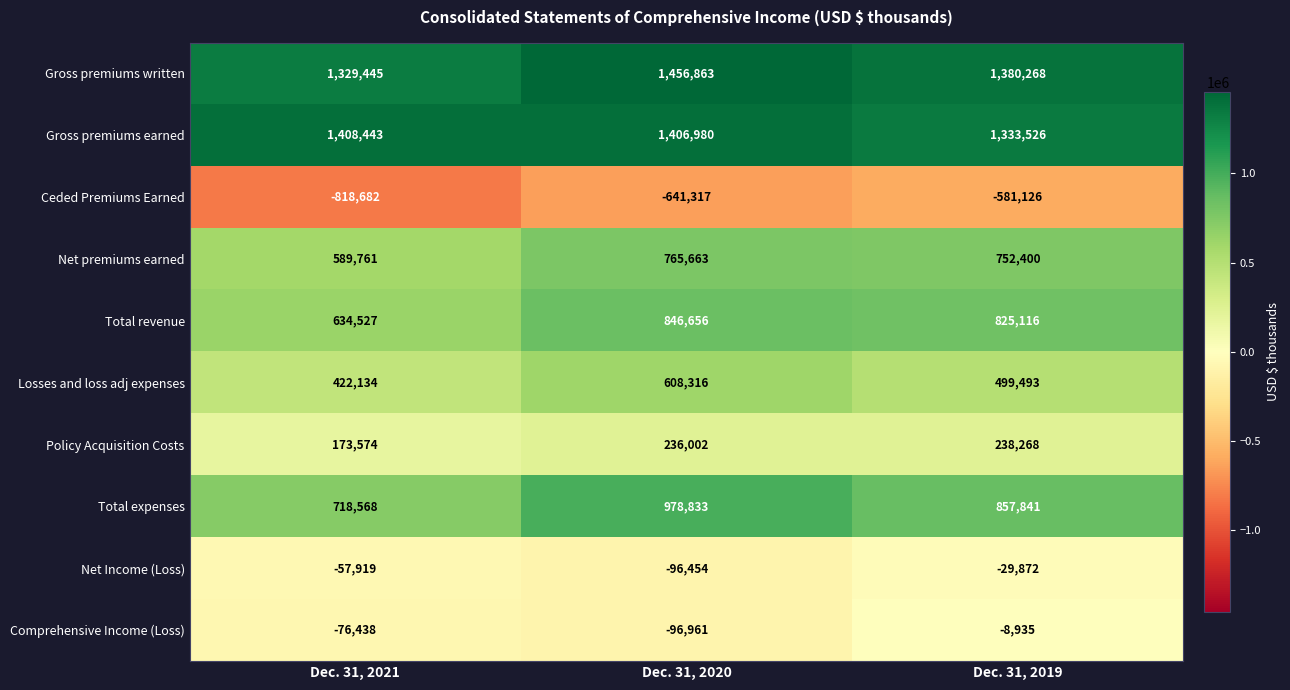

Which series changed the most between Dec. 31, 2020 and Dec. 31, 2019?

Total expenses